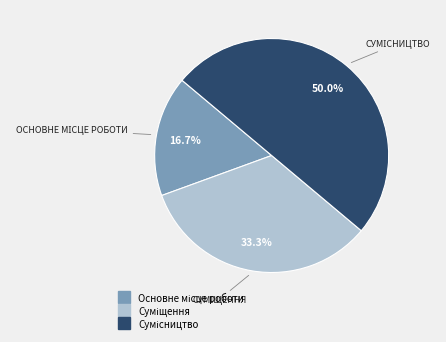

To the nearest percent, what is the average slice percentage?

33%